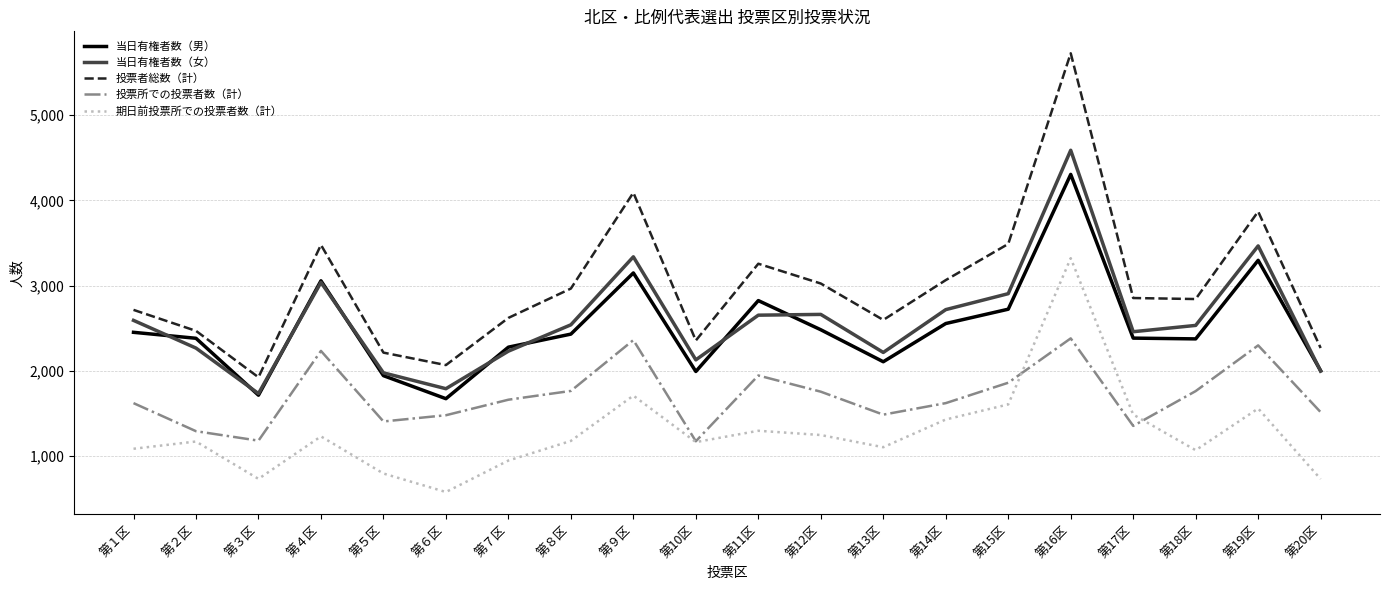

What is the difference between the highest and lowest values at 第７区?

1672